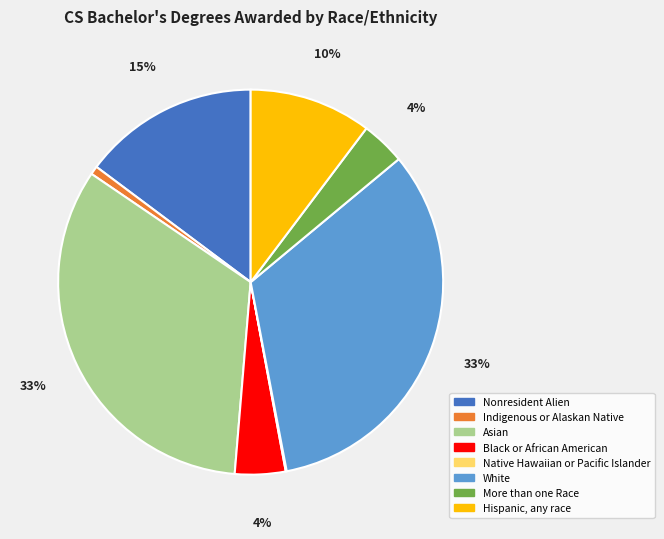

To the nearest percent, what portion does Indigenous or Alaskan Native represent?

1%